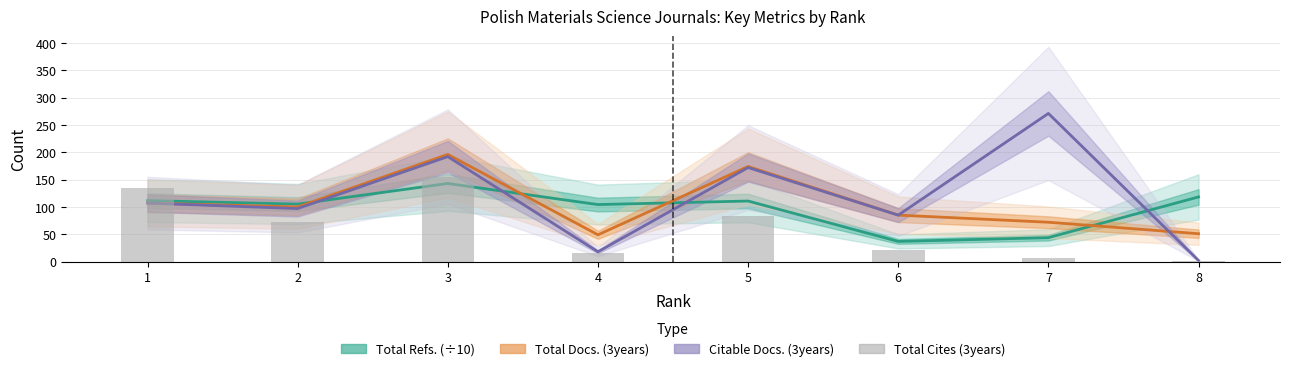

What is the average value of the Total Cites (3years) series?

61.2